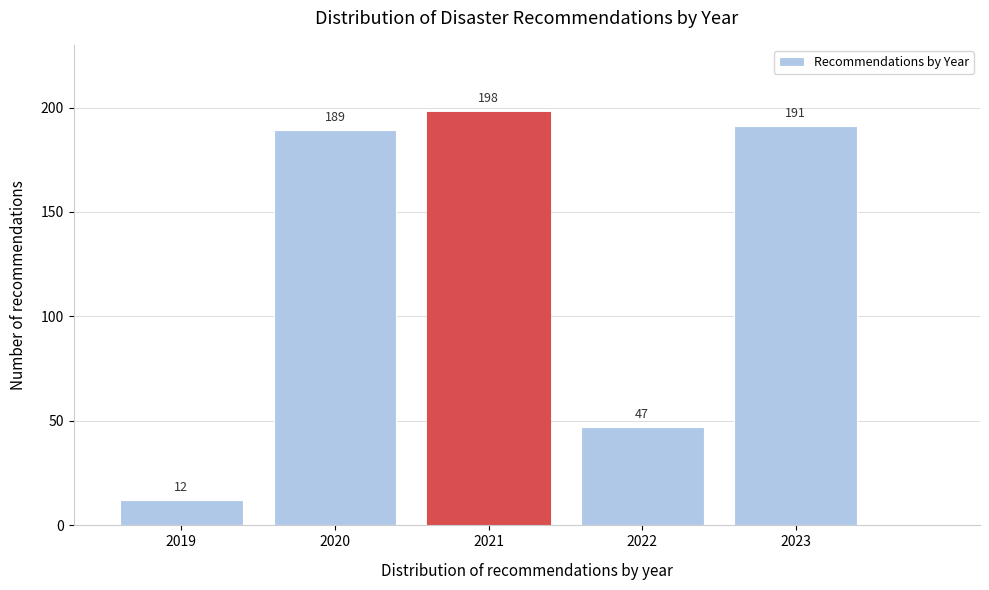

Reading right to left, transcribe all the data shown in this chart.

191	47	198	189	12